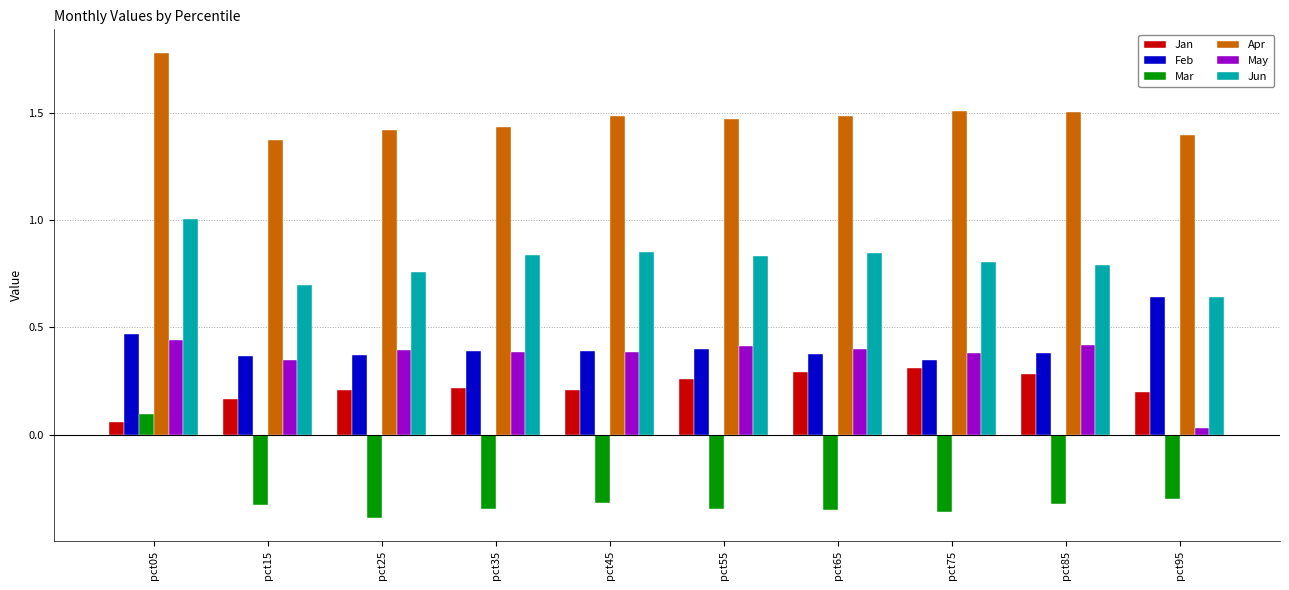

At which category is the sum across all series the highest?

pct05